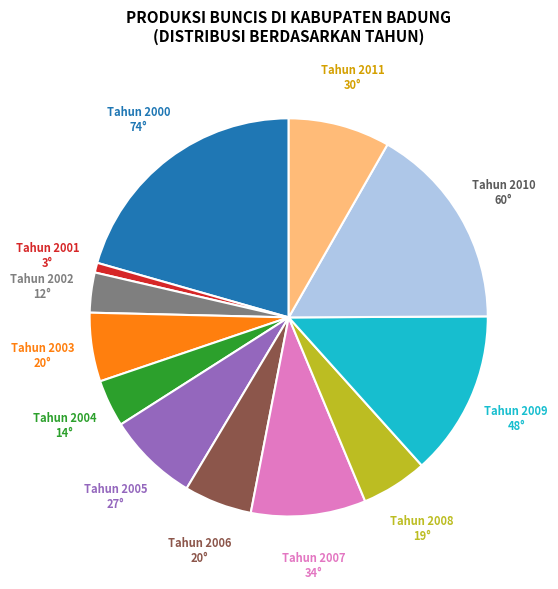

The Tahun 2011 slice represents 2% of the pie. True or false?

False